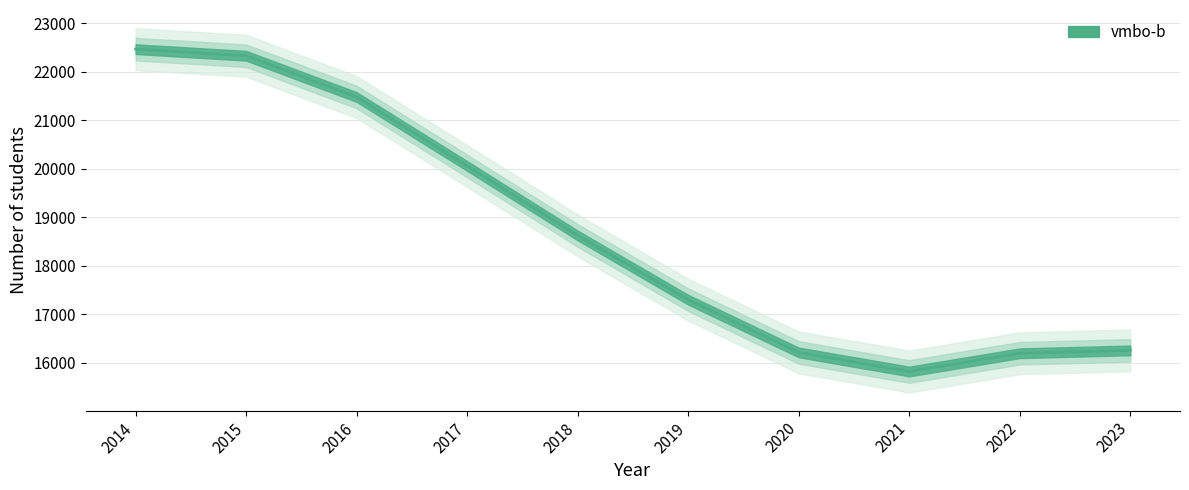

What is the minimum value shown in the chart?

15816.0